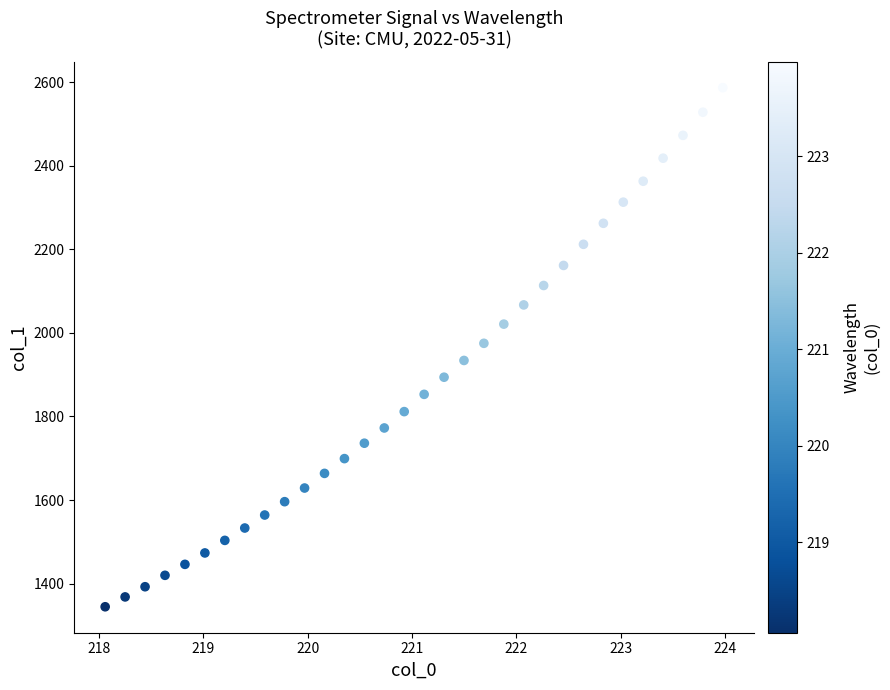

What is the range of Y values (max minus min)?

1242.1